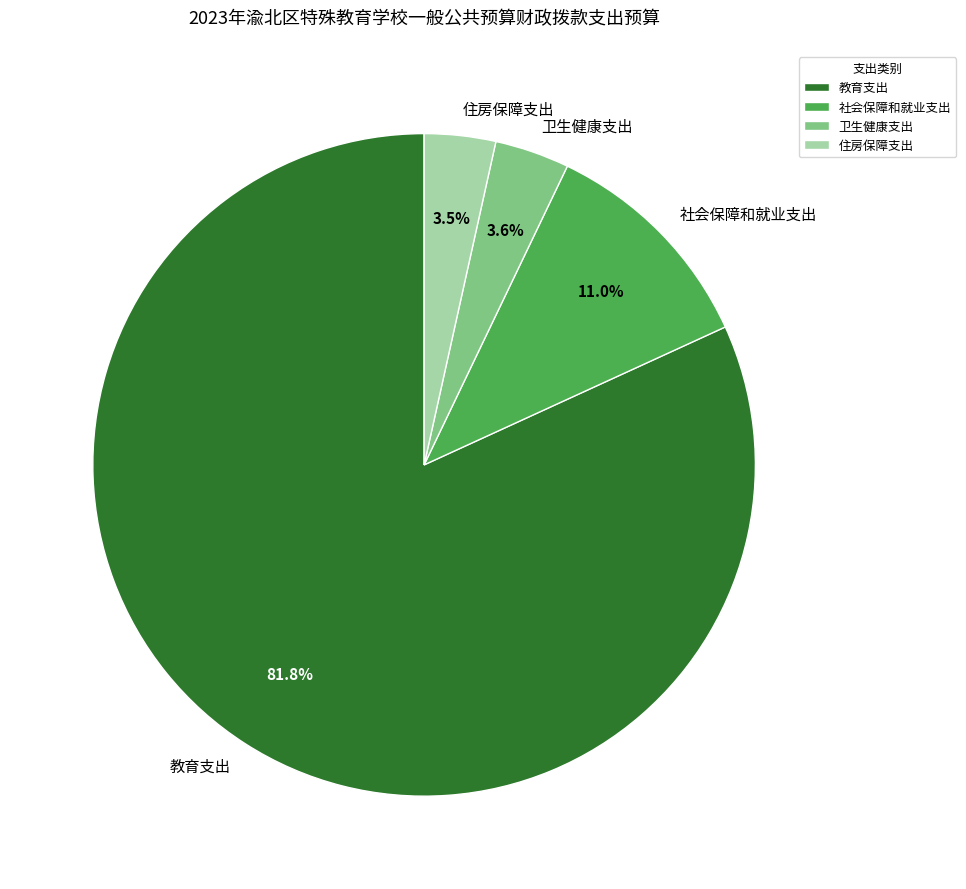

Which has a higher value, 社会保障和就业支出 or 住房保障支出?

社会保障和就业支出